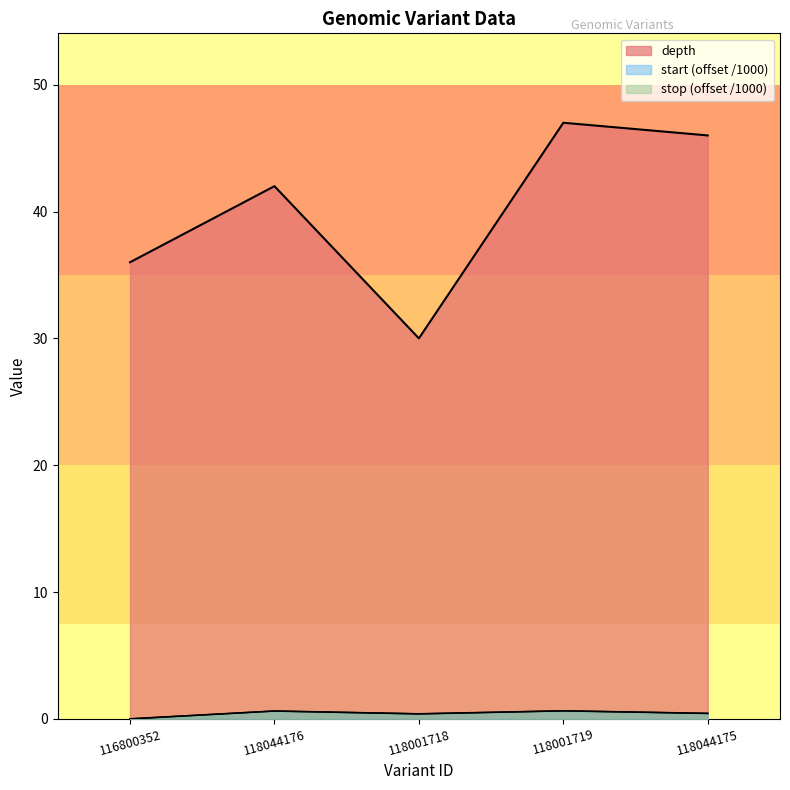

What is the value of the start point at the 3rd from the left?

0.4